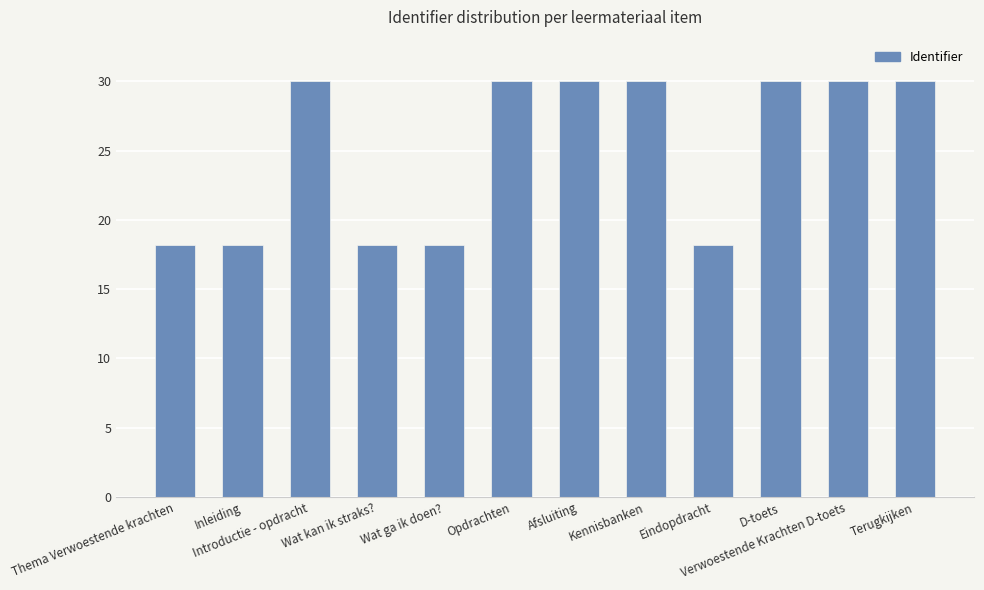

What position from the left is Opdrachten?

6